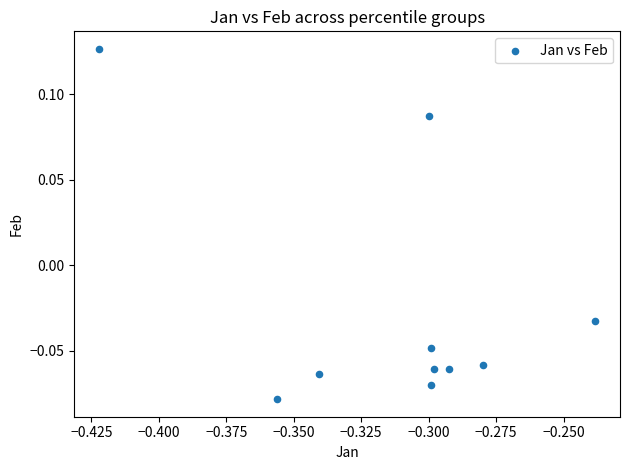

What is the average X value?

-0.3